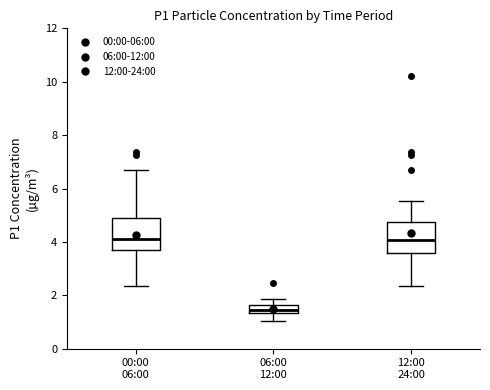

Where is the lower edge of the box for 06:00 12:00 on the y-axis? The values are not printed on the chart, so give them approximately, as read against the axis.

1.4